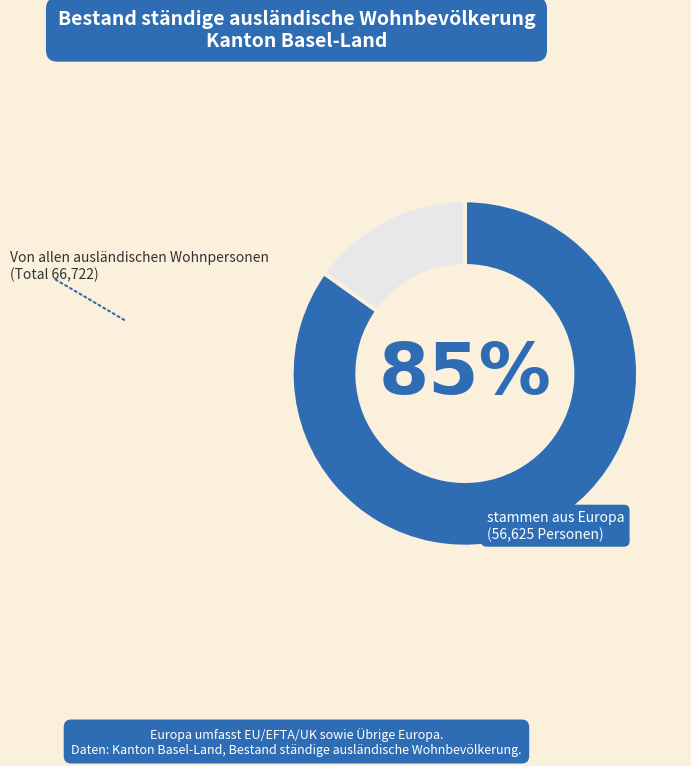

Does any single category account for the majority?

Yes